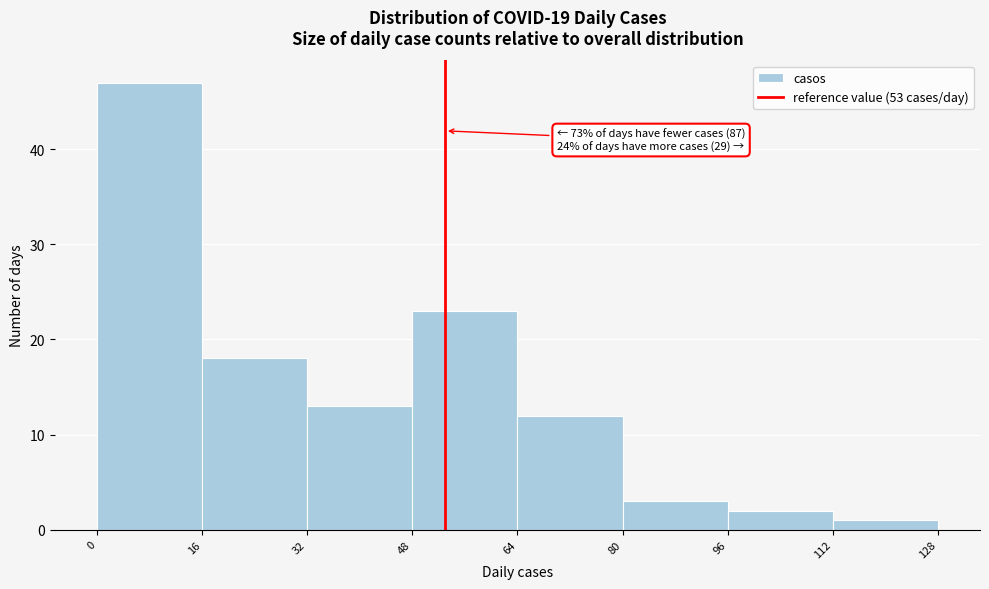

Over which range of the x-axis is the bar tallest?

0 to 16